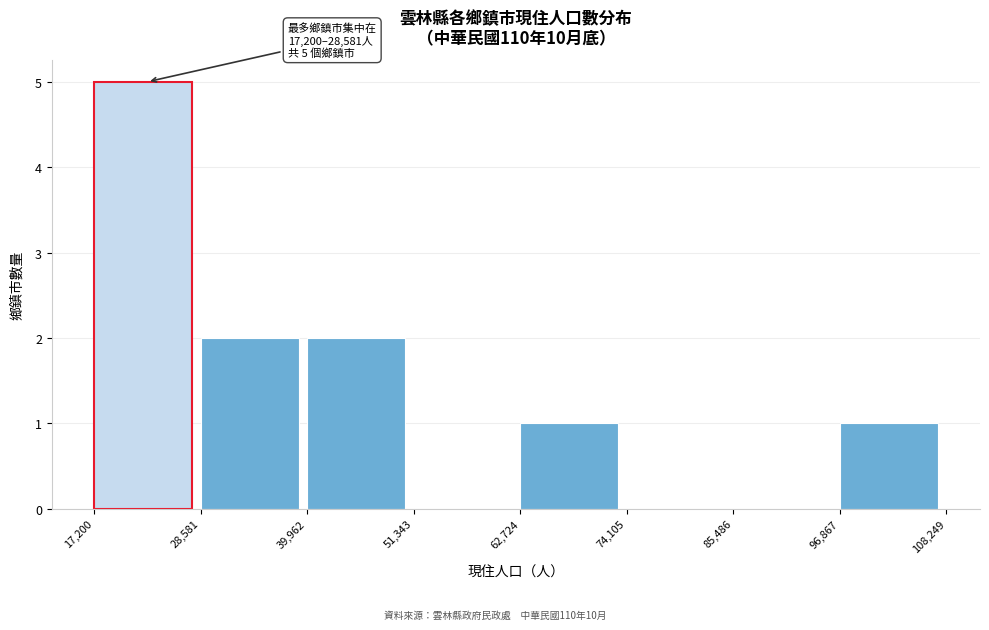

Over which range of the x-axis is the bar tallest?

17,200 to 28,581